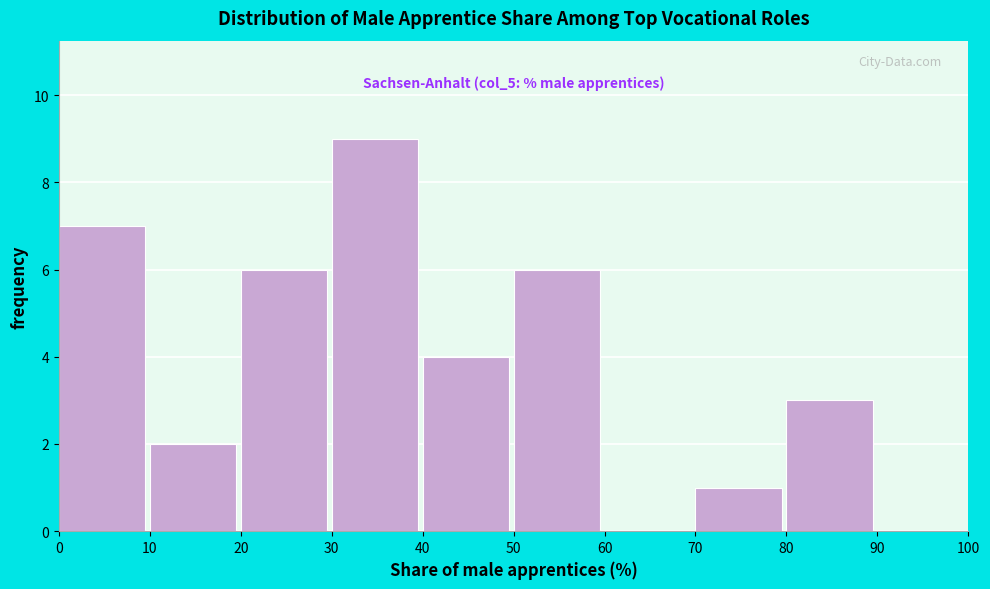

Over which range of the x-axis is the bar tallest?

30 to 40